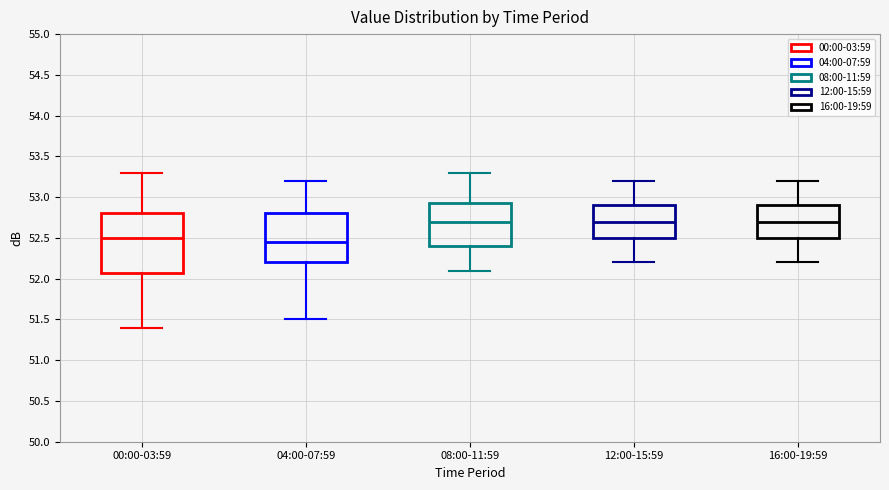

Which box is the tallest, from its lower edge to its upper edge?

00:00-03:59